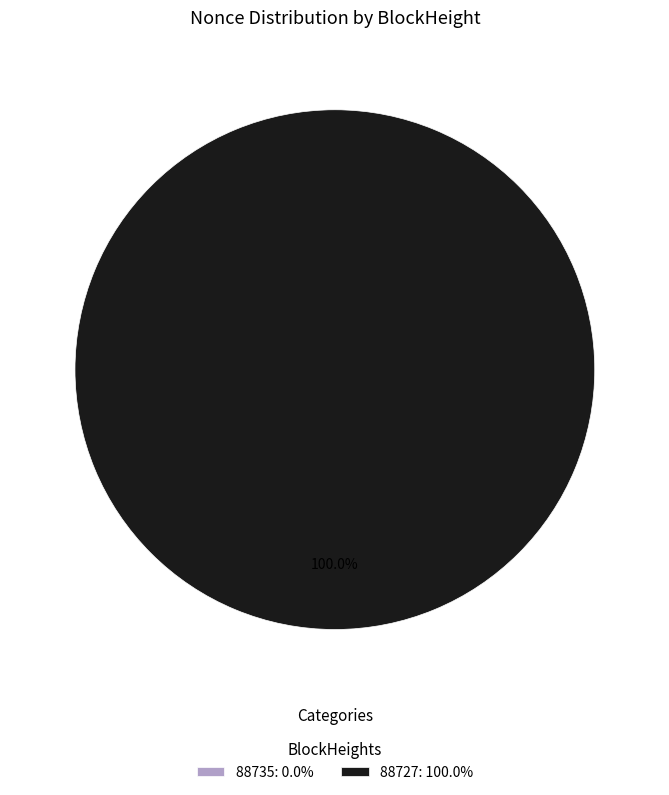

Is it true that 88727 is 100% of the pie?

True